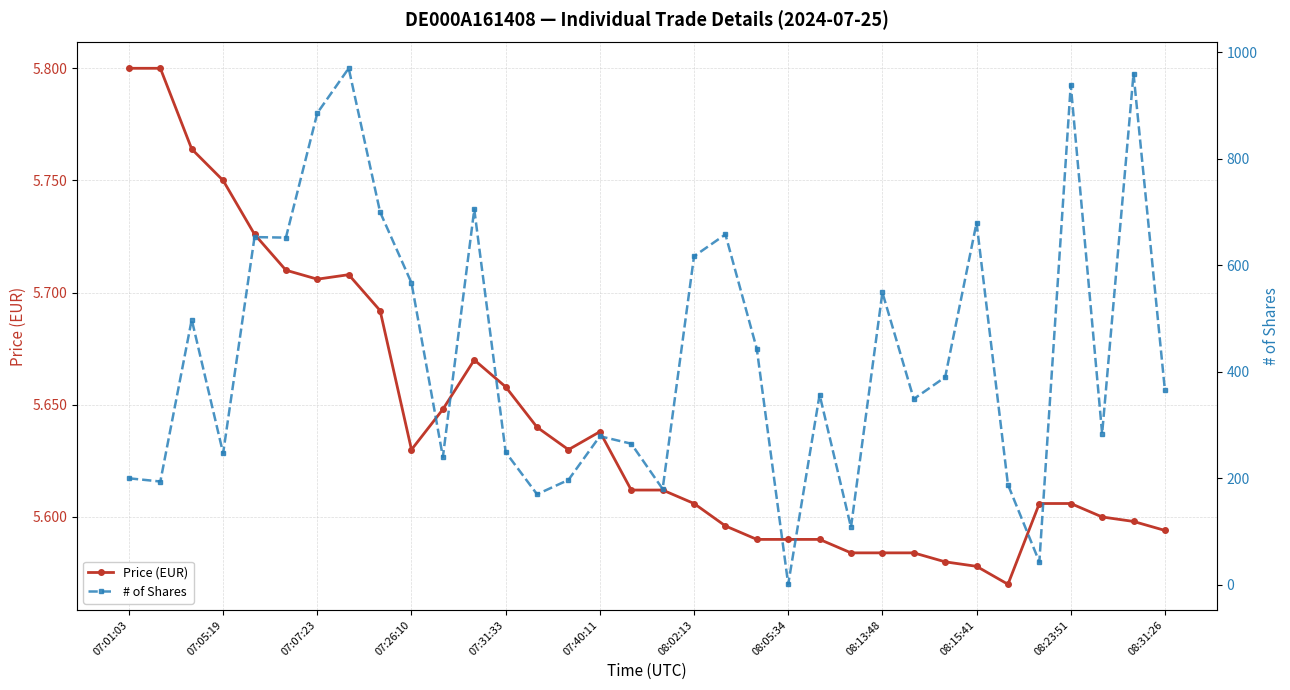

True or false: Price (EUR) has a value of 5.8 at 07:01:03.

True